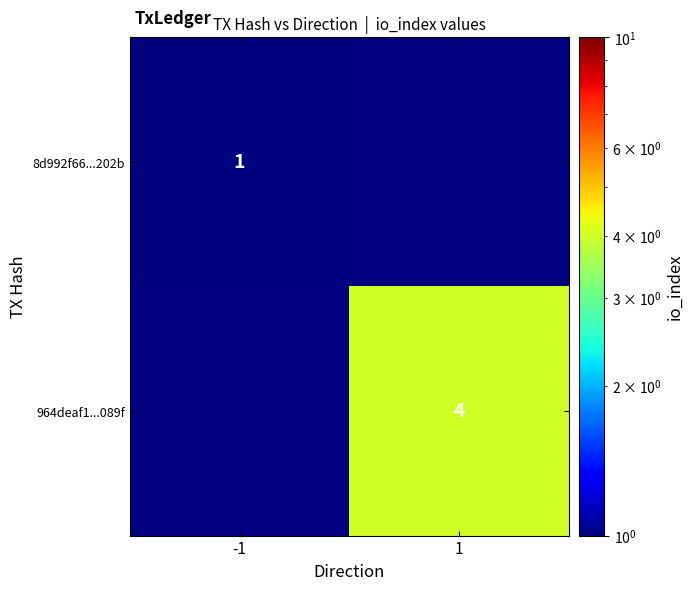

The 964deaf1...089f series shows 4 at 1. True or false?

True